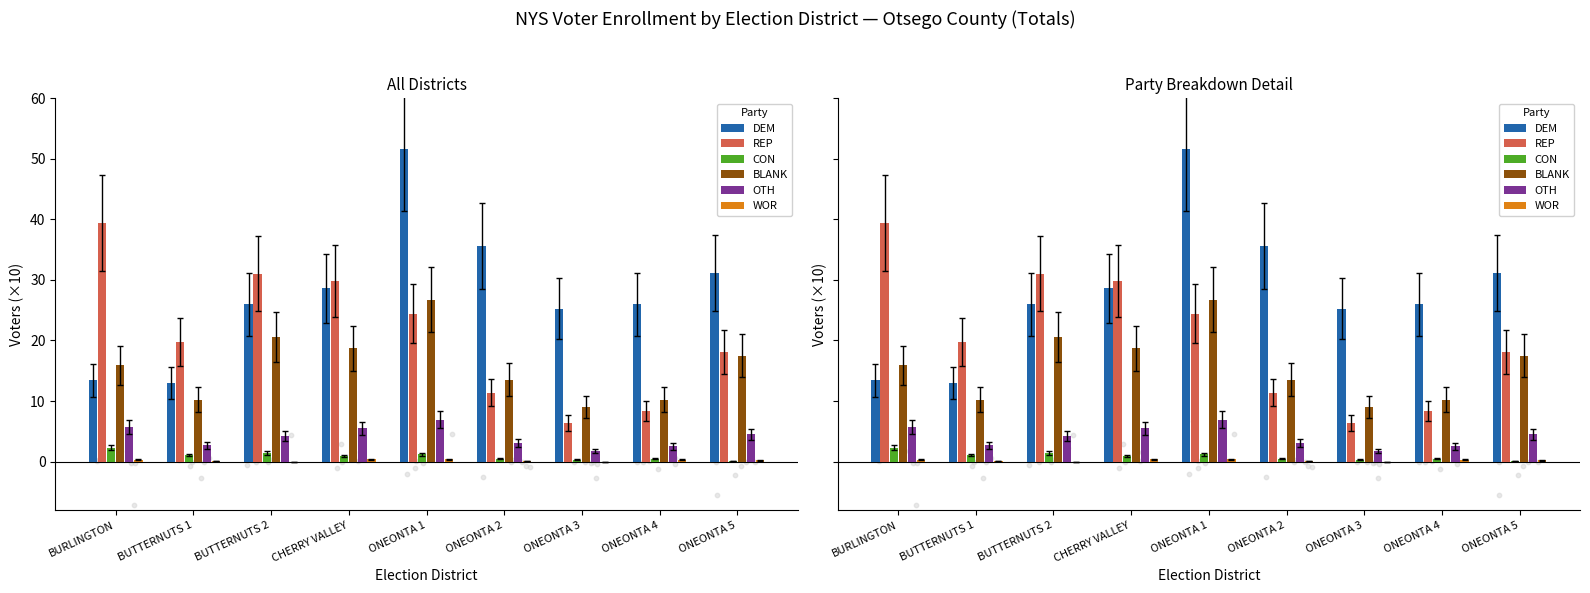

What are all the series names shown in the legend?

DEM, REP, CON, BLANK, OTH, WOR